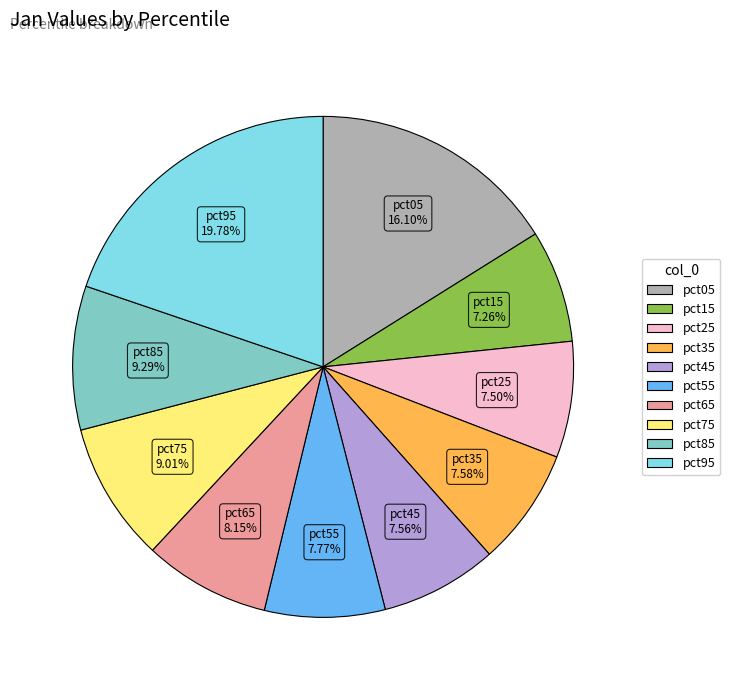

Is pct65 the majority of the pie?

No